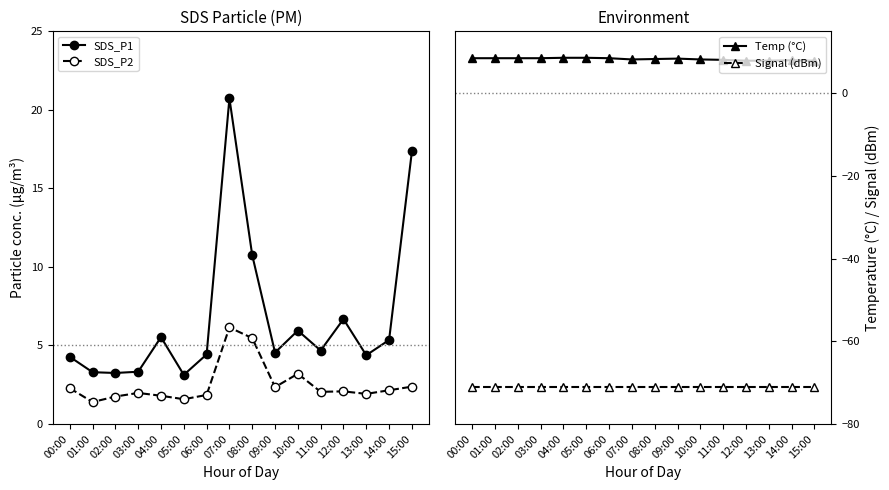

What is the minimum value shown in the chart?

-71.0